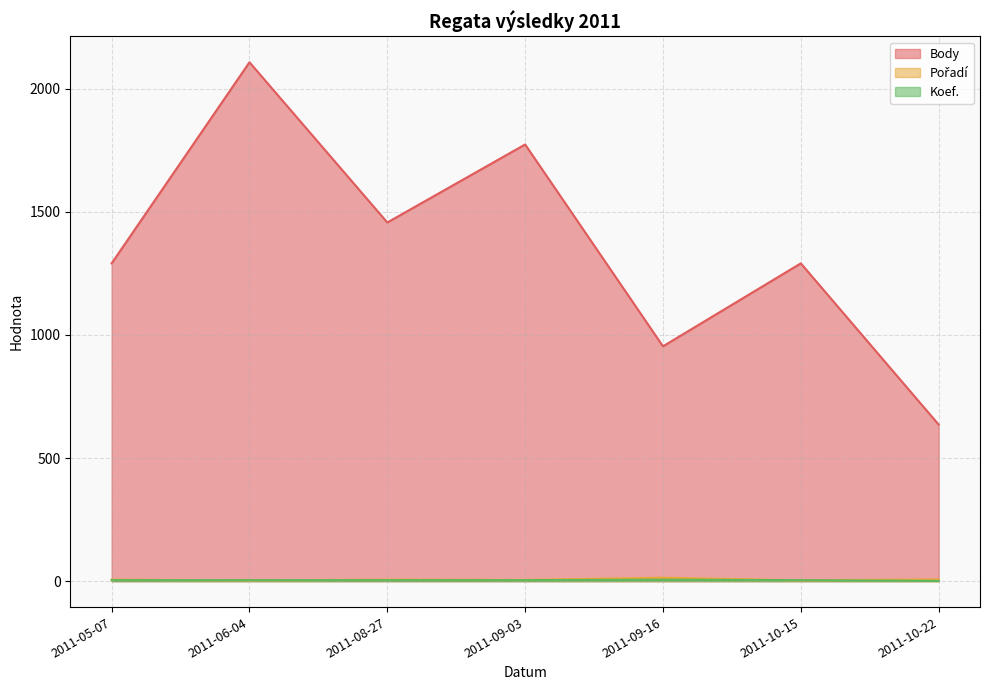

Does the chart display data point markers on the line(s)?

No